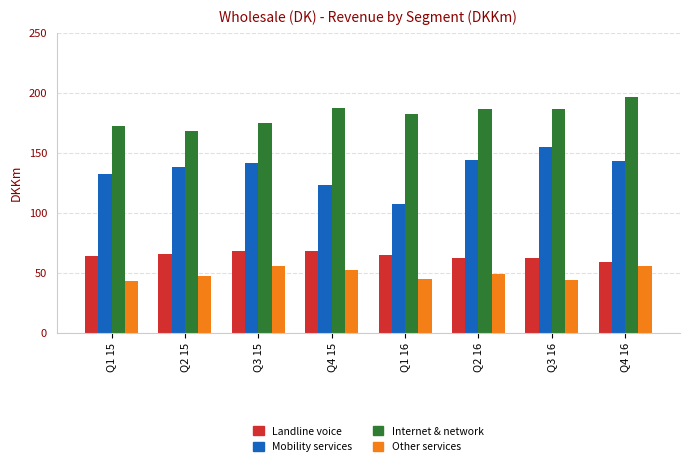

How many series are shown in this chart?

4